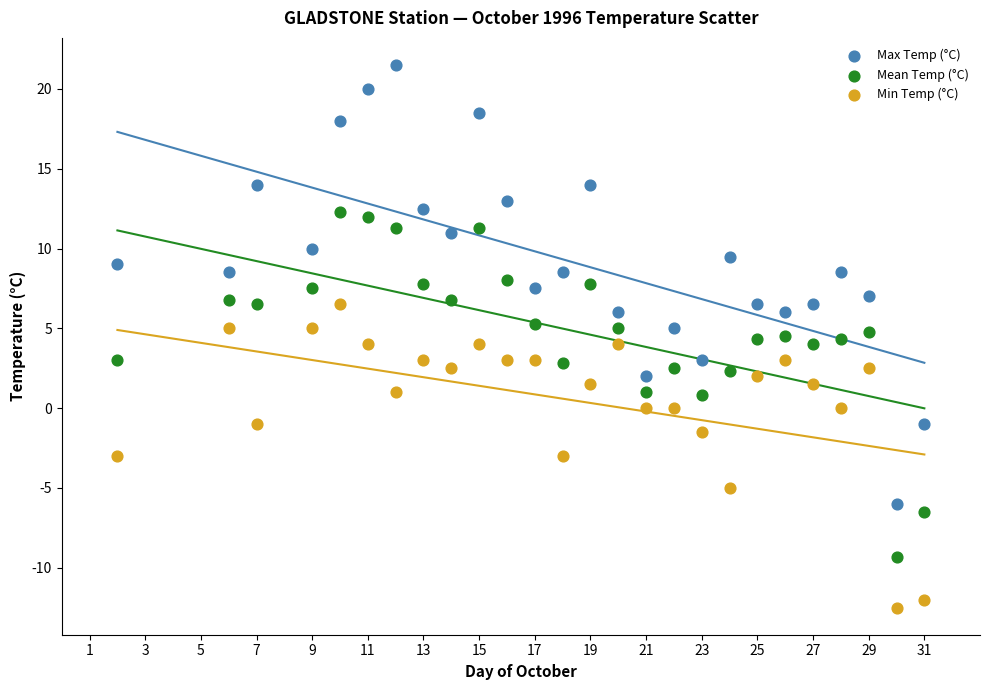

What is the X range (max minus min) for the scatter plot?

29.0